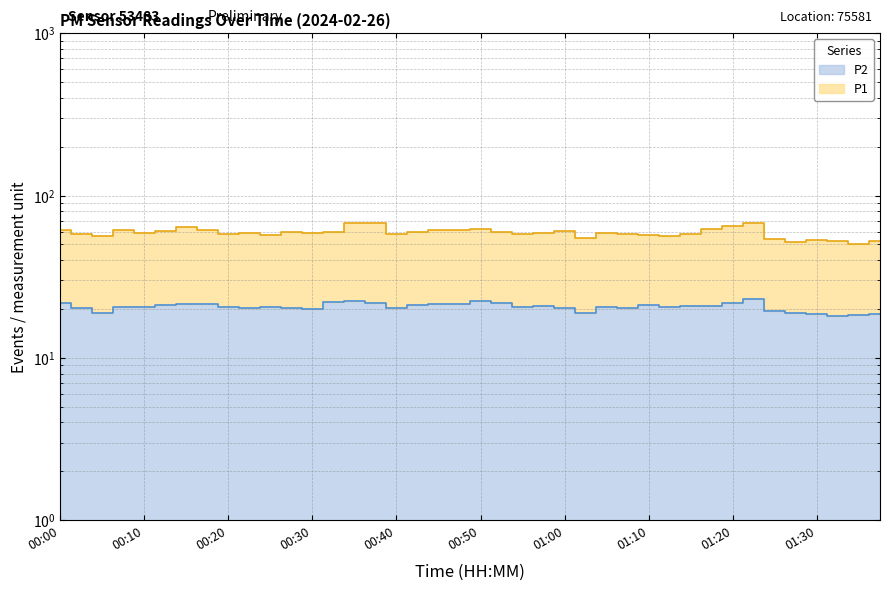

True or false: P1 and P2 intersect in this chart.

False